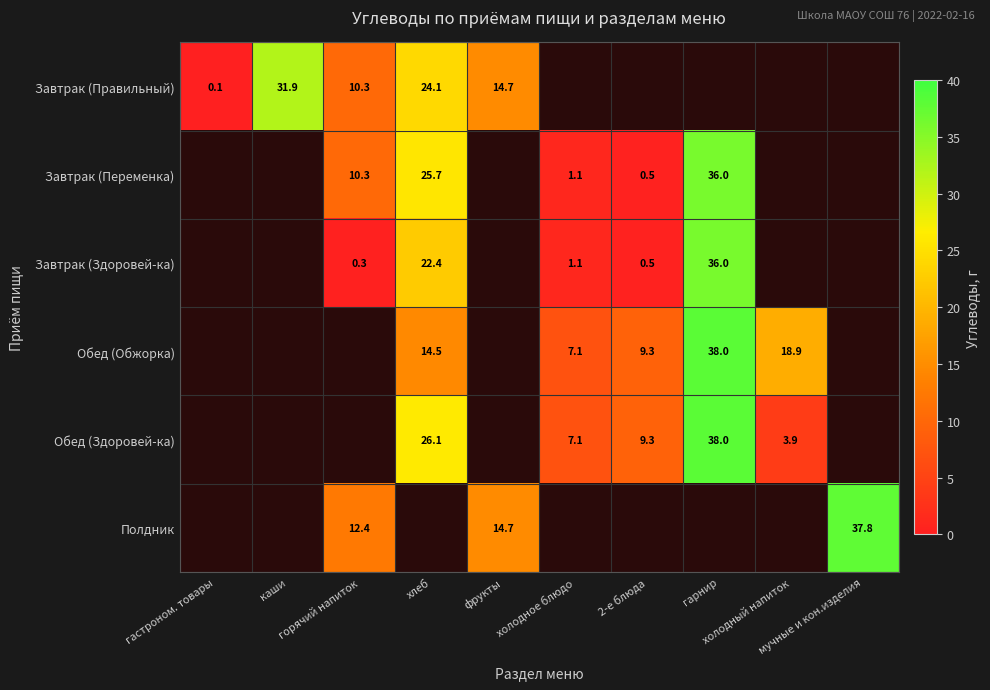

Rank the series at гарнир from highest to lowest value.

Обед (Обжорка), Обед (Здоровей-ка), Полдник, Завтрак (Правильный), Завтрак (Переменка), Завтрак (Здоровей-ка)